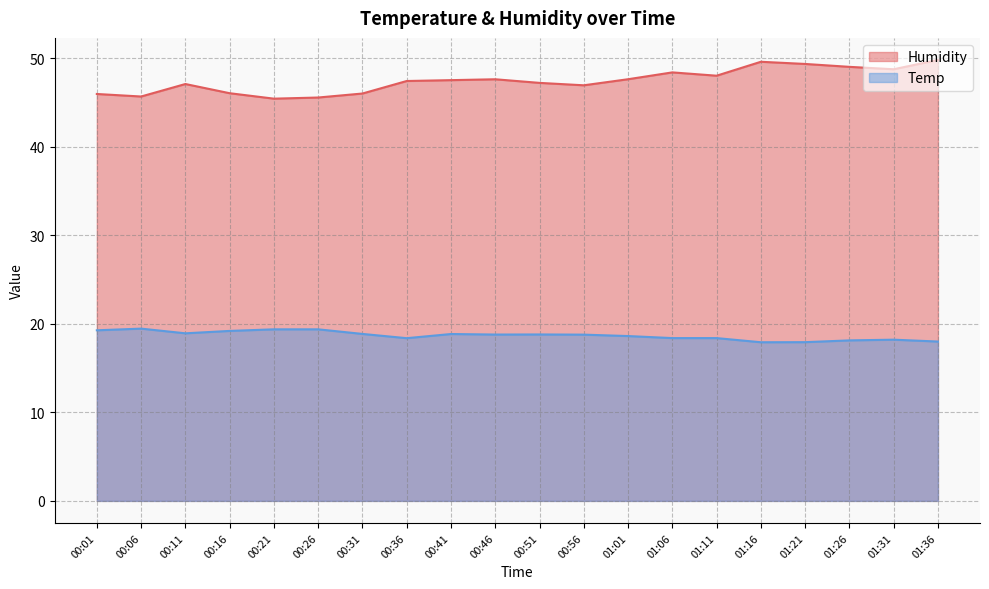

Count the number of data series in this chart.

2